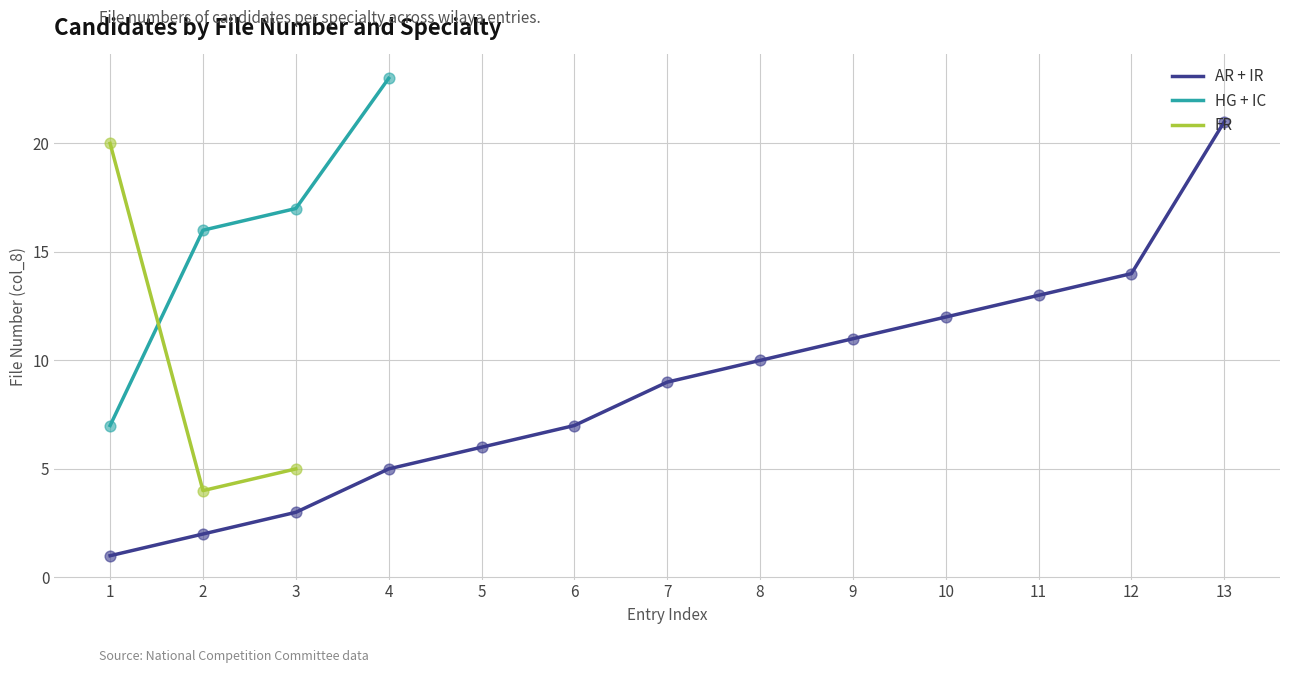

Which series has the widest spread of Y values?

AR + IR